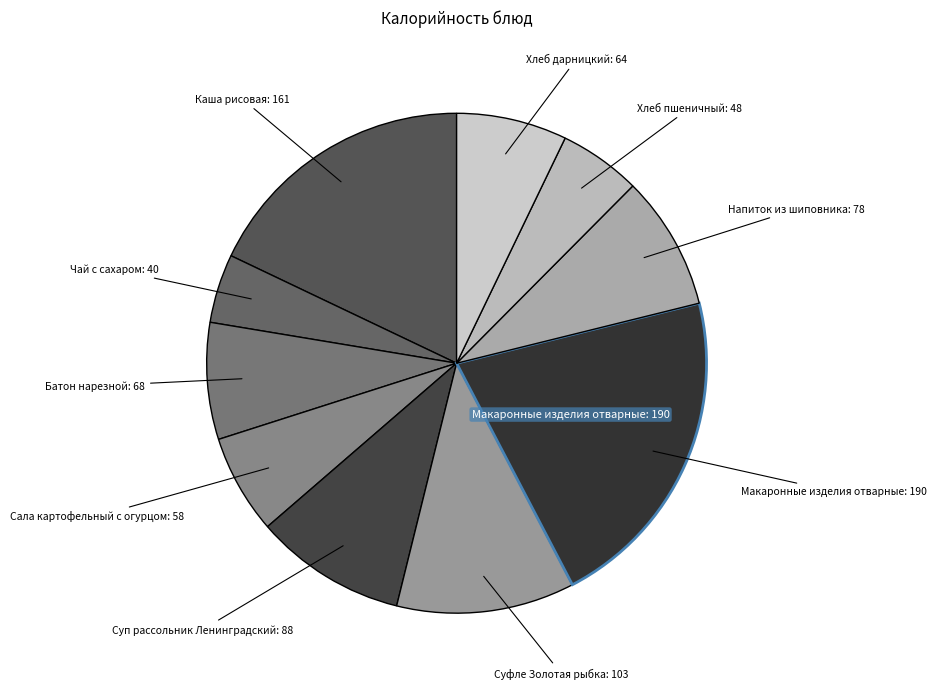

Count the number of slices in the pie.

10